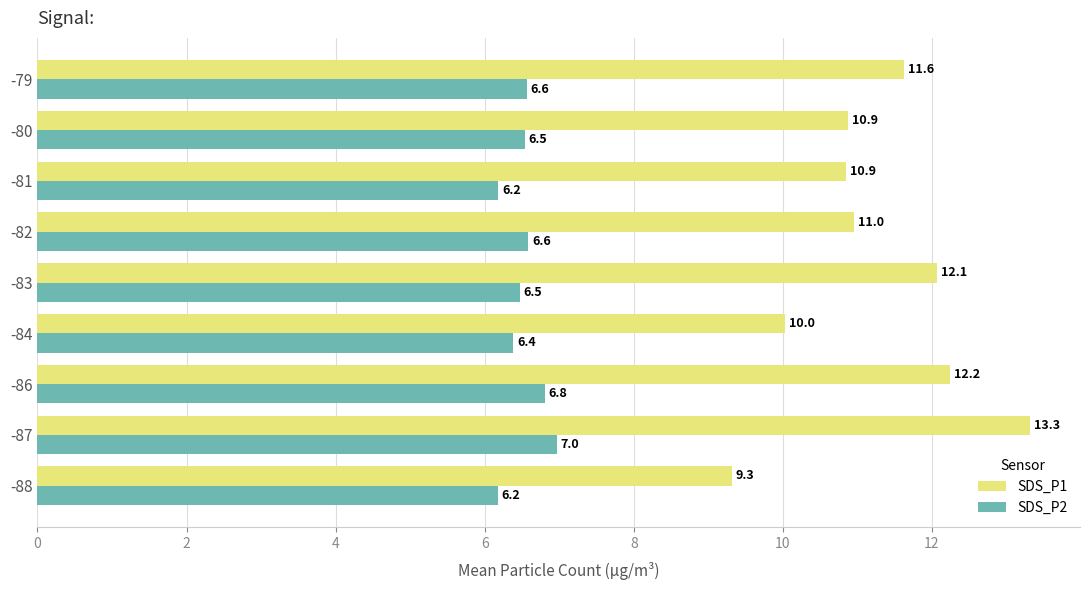

What is the average value of the SDS_P1 series?

11.3